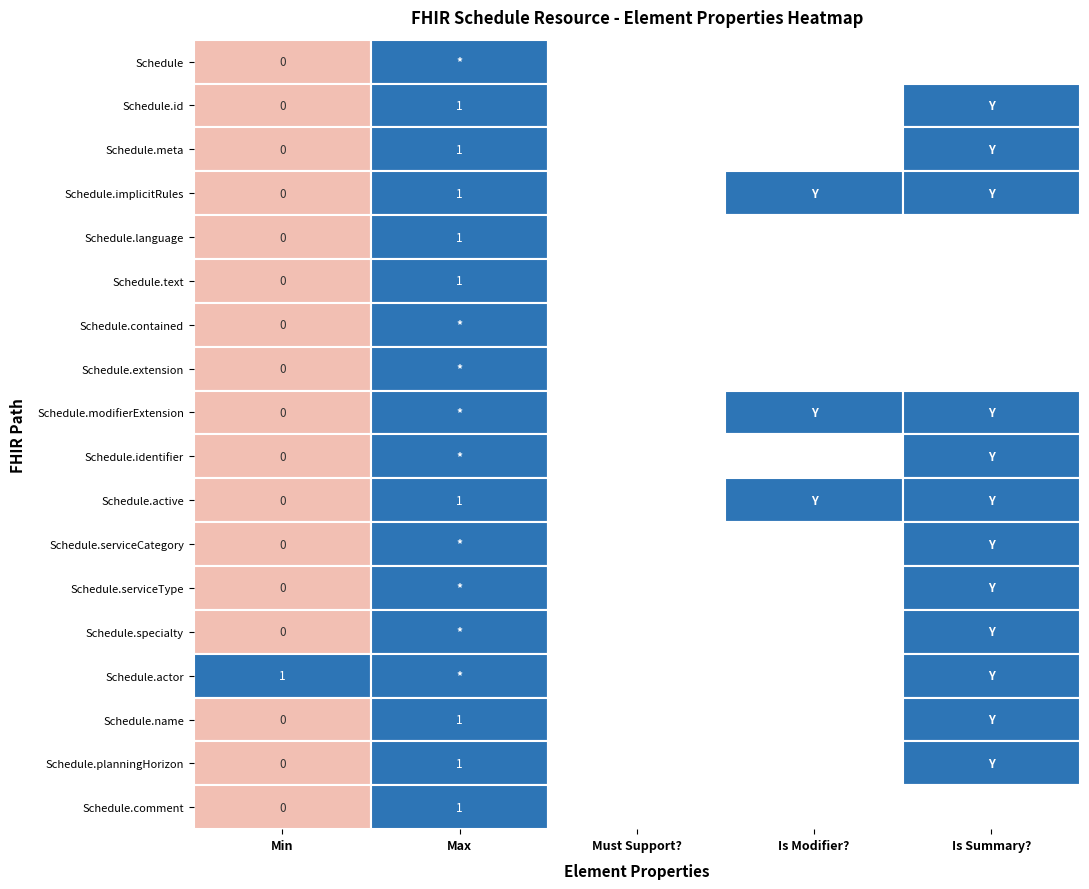

Which has a higher value, 15 or 1?

15